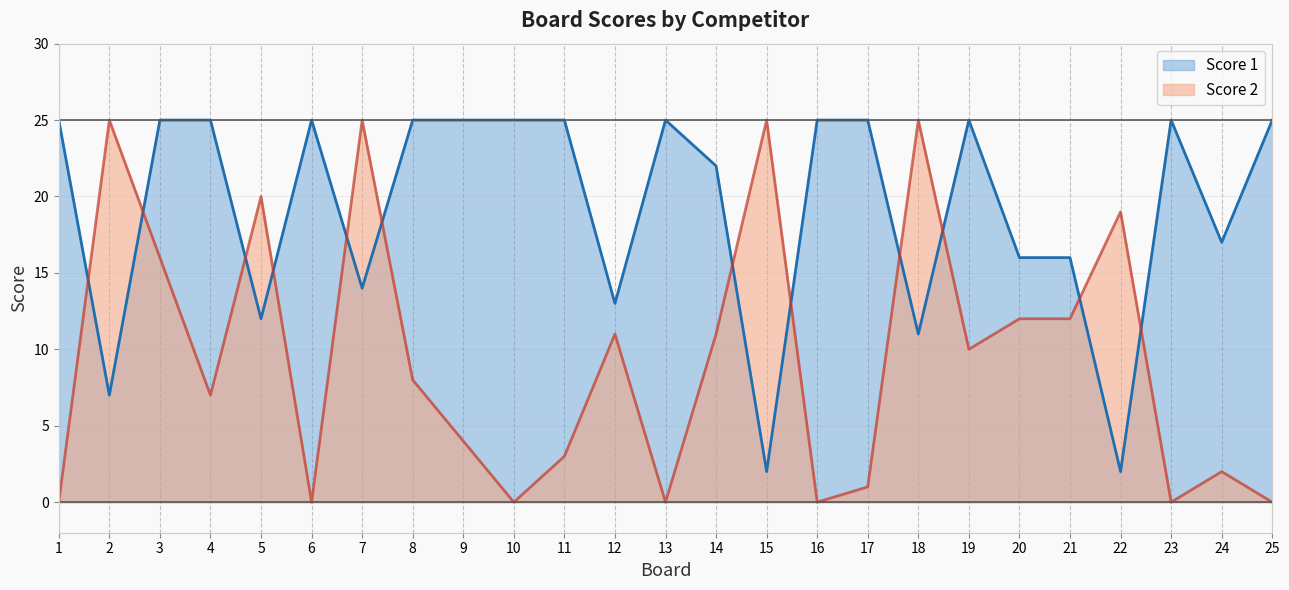

Read the Score 1 value at 9, to the nearest 5.

25